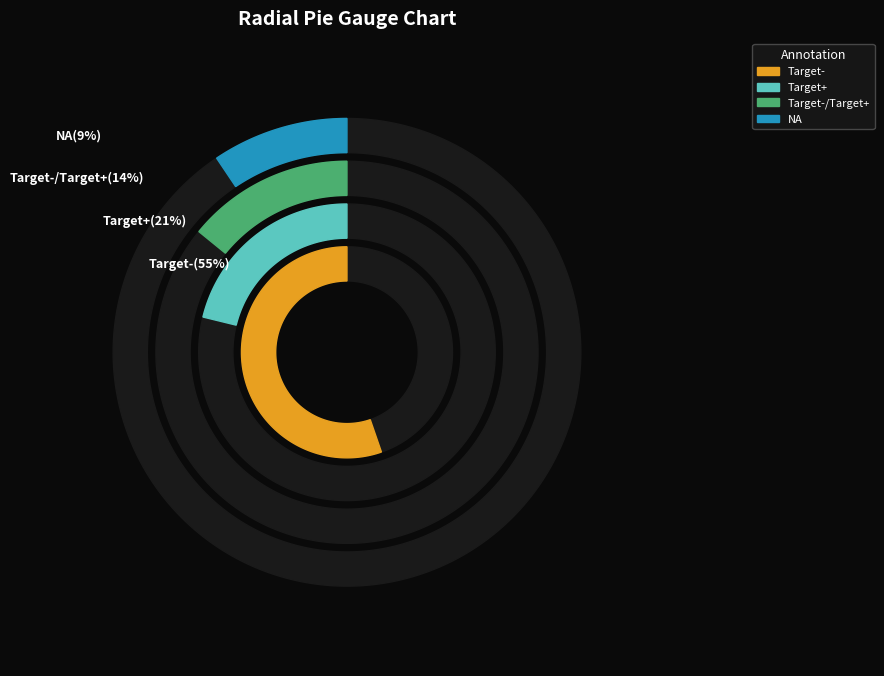

The Target-/Target+ slice represents 14% of the pie. True or false?

True